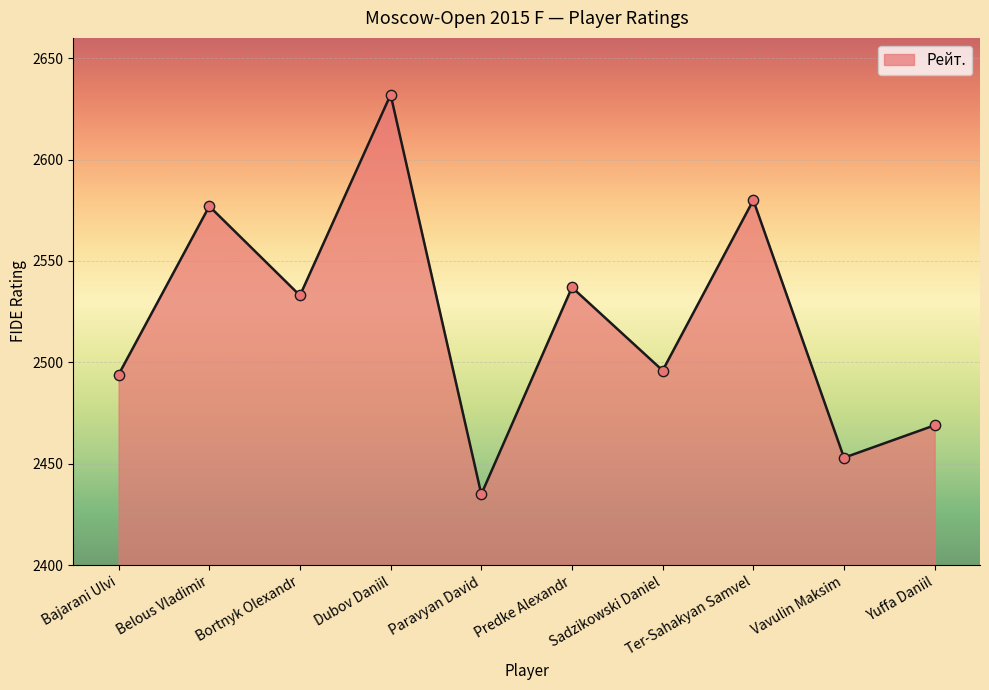

Approximately how many times larger is the value at Ter-Sahakyan Samvel compared to Sadzikowski Daniel?

1.0